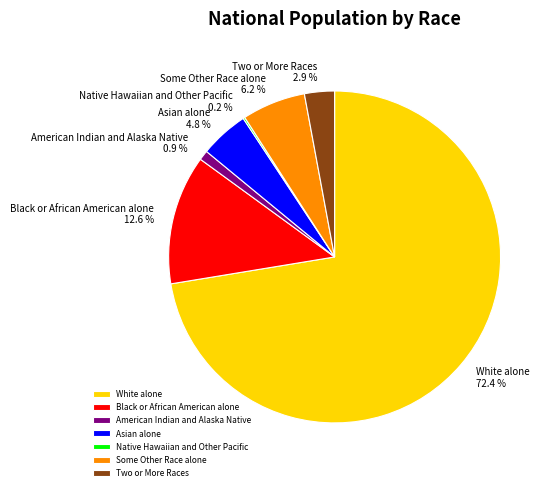

Is there any slice that represents more than half of the pie?

Yes